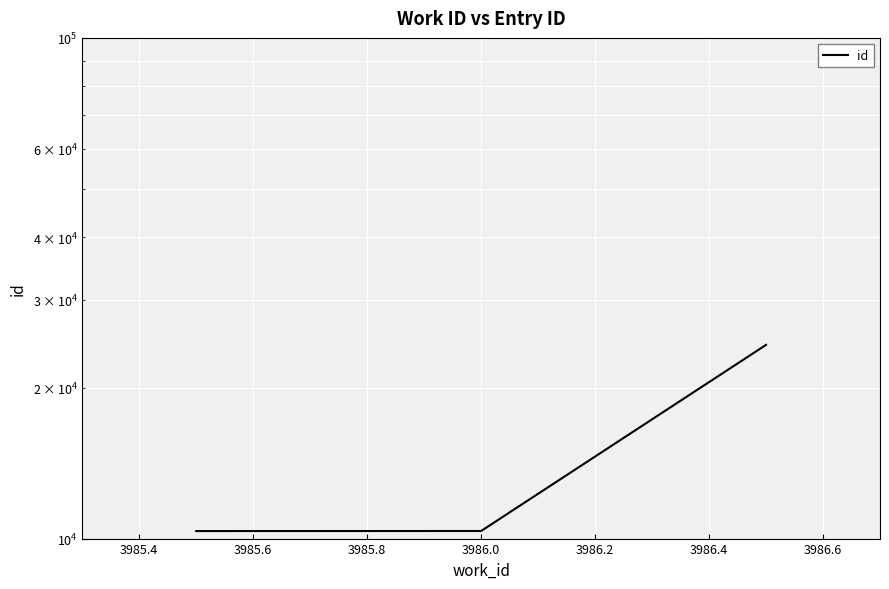

What is the value of the 2nd point from the left?

10355